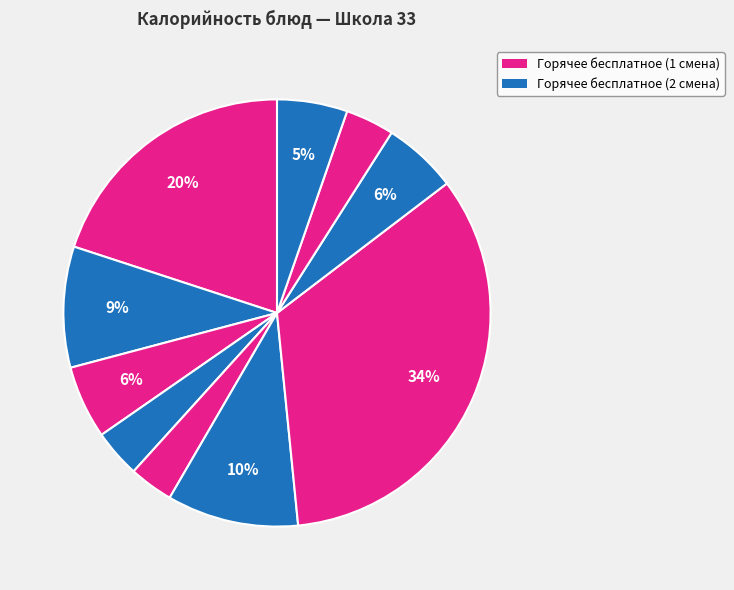

How many segments does this pie chart have?

10